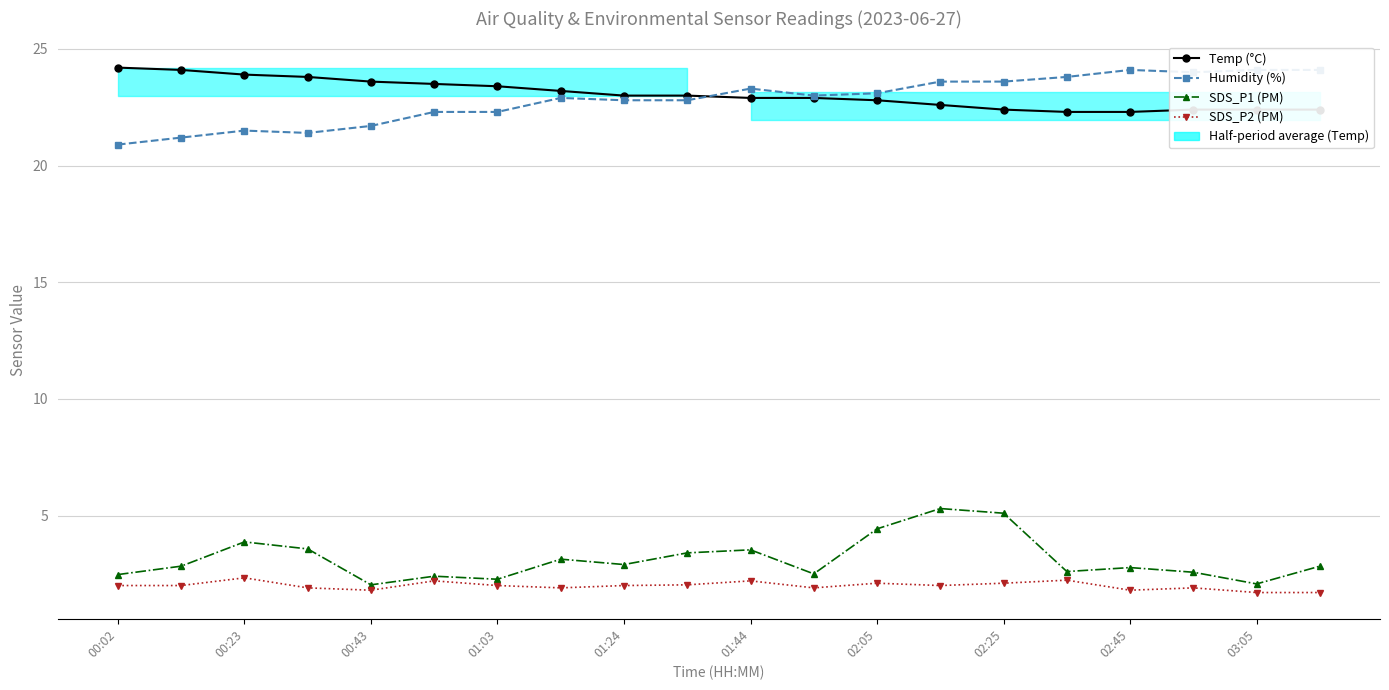

What position from the left is 01:44?

11